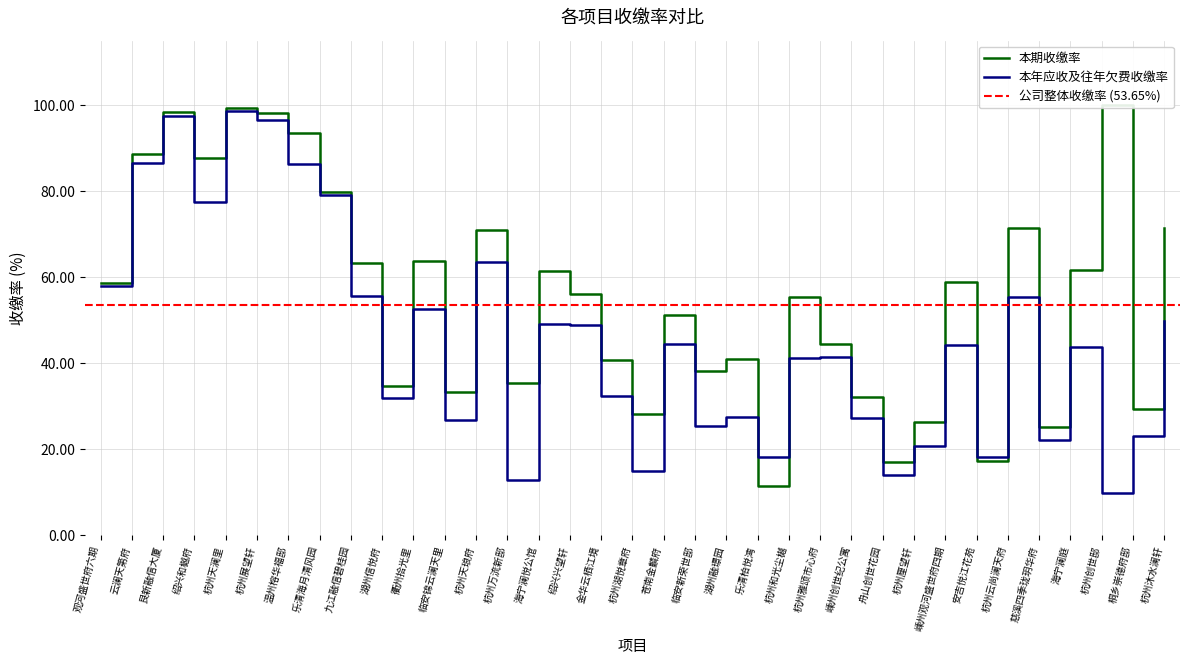

True or false: 本年应收及往年欠费收缴率 has a value of 60.7 at 杭州天澜里.

False